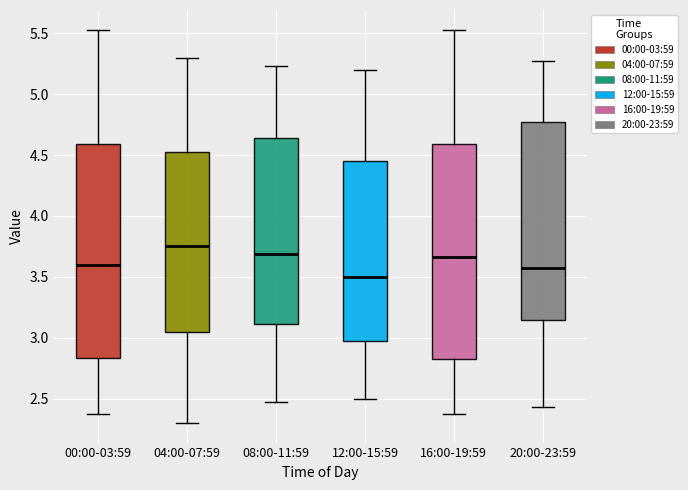

Reading left to right, read every box against the y-axis: the position of its median line, the range the box covers, and the ends of its whiskers. The values are not printed on the chart, so give them approximately, as read against the axis.

00:00-03:59: median 3.60, box 2.85 to 4.60, whiskers 2.35 to 5.55
04:00-07:59: median 3.75, box 3.05 to 4.55, whiskers 2.30 to 5.30
08:00-11:59: median 3.70, box 3.10 to 4.65, whiskers 2.45 to 5.25
12:00-15:59: median 3.50, box 3.00 to 4.45, whiskers 2.50 to 5.20
16:00-19:59: median 3.65, box 2.80 to 4.60, whiskers 2.35 to 5.55
20:00-23:59: median 3.55, box 3.15 to 4.75, whiskers 2.45 to 5.25